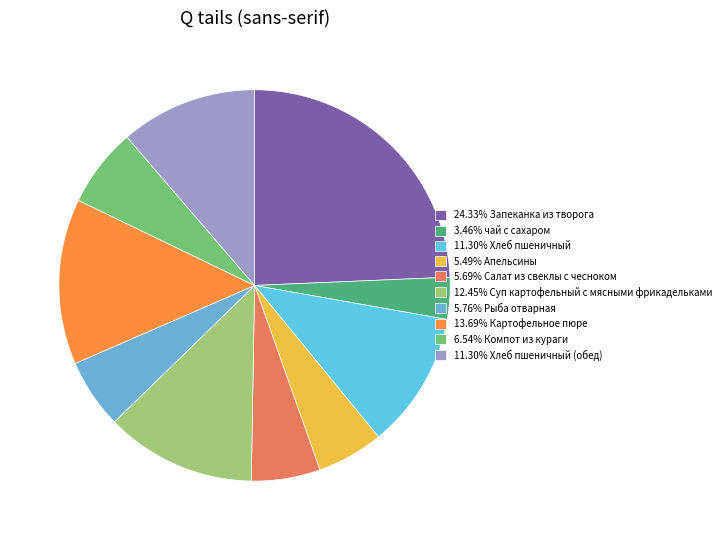

How many segments does this pie chart have?

10